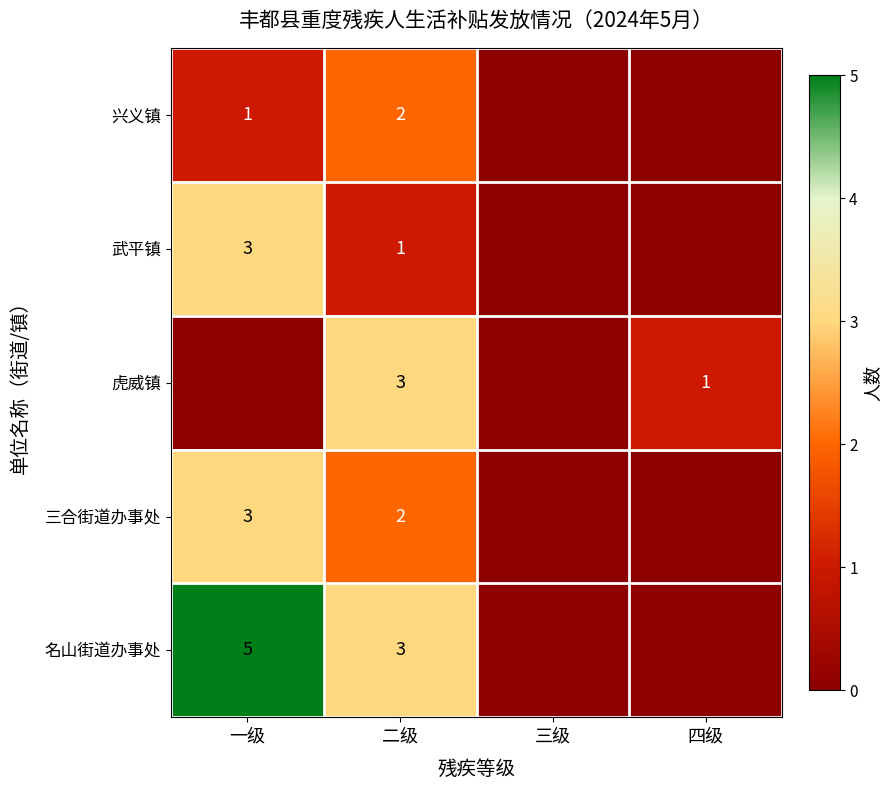

Is it true that 兴义镇 equals 1 at 二级?

False